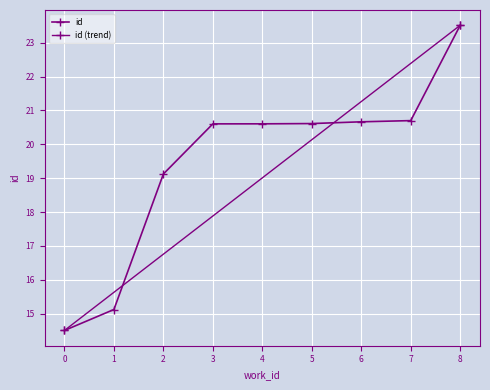

What is the greatest value displayed?

23.5